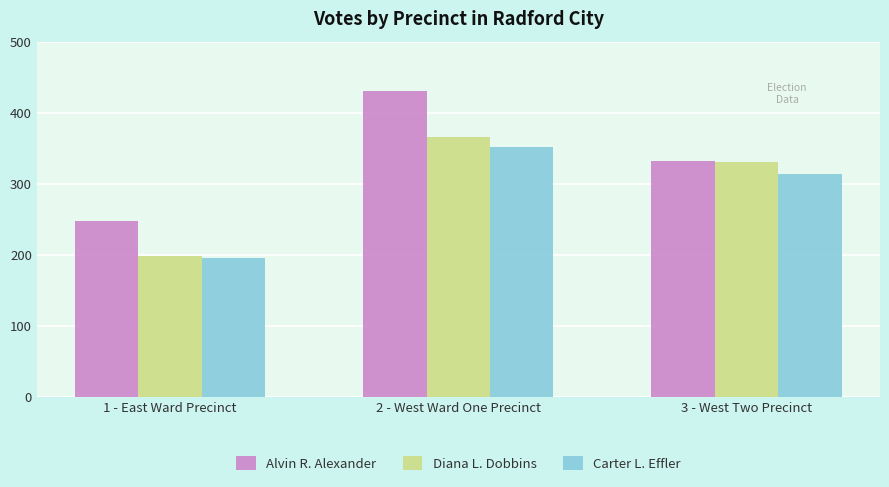

Where does the Alvin R. Alexander series first go above 332?

2 - West Ward One Precinct